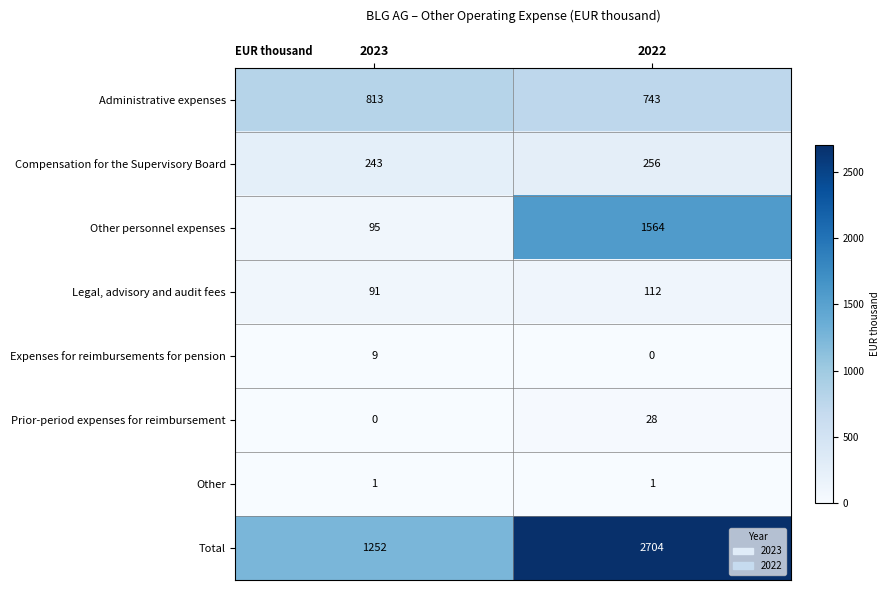

Count the number of categories in the chart.

2